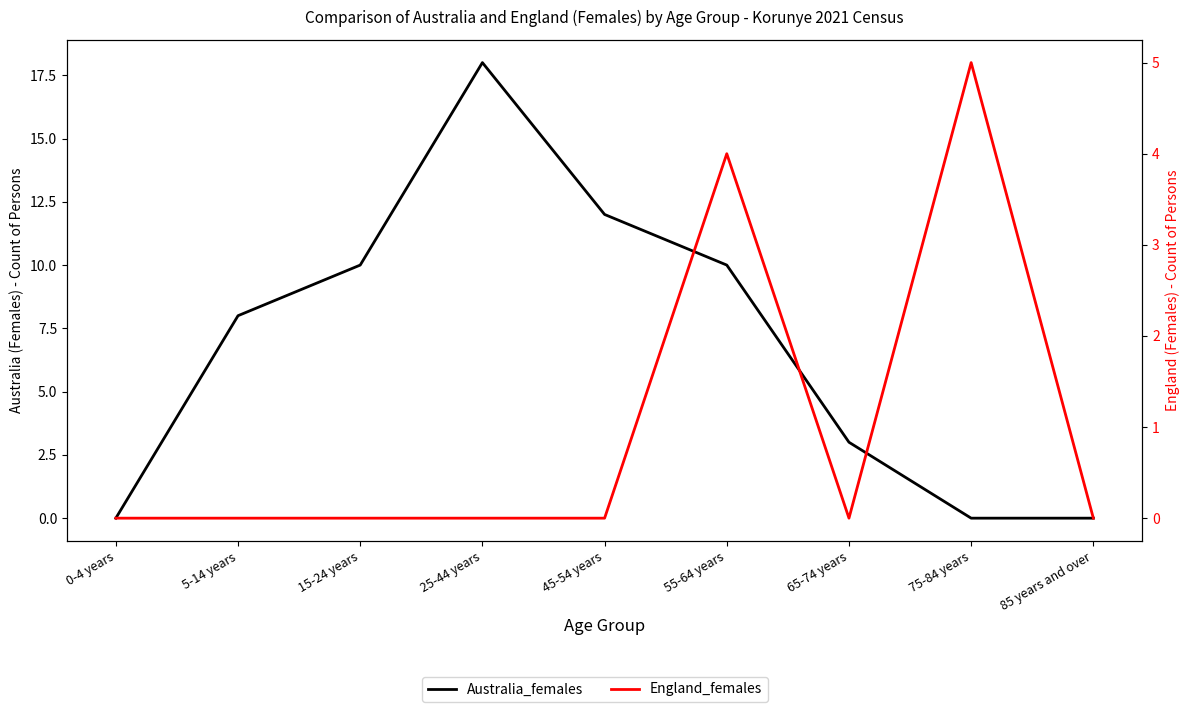

How many data points does each series have?

9